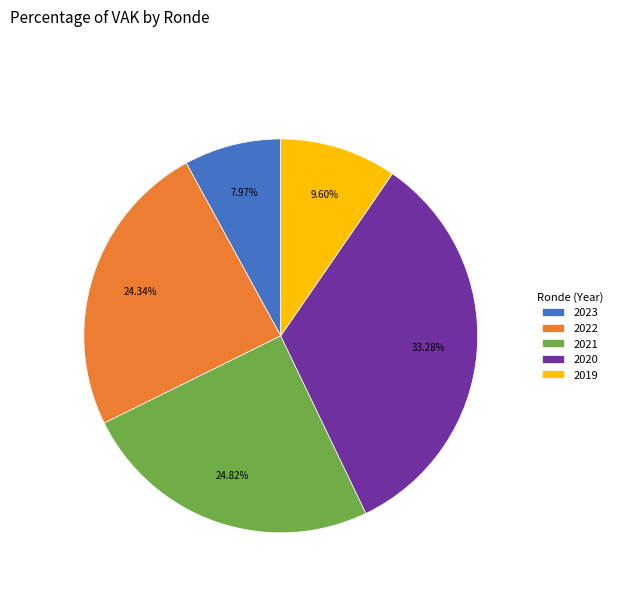

Count the number of slices in the pie.

5